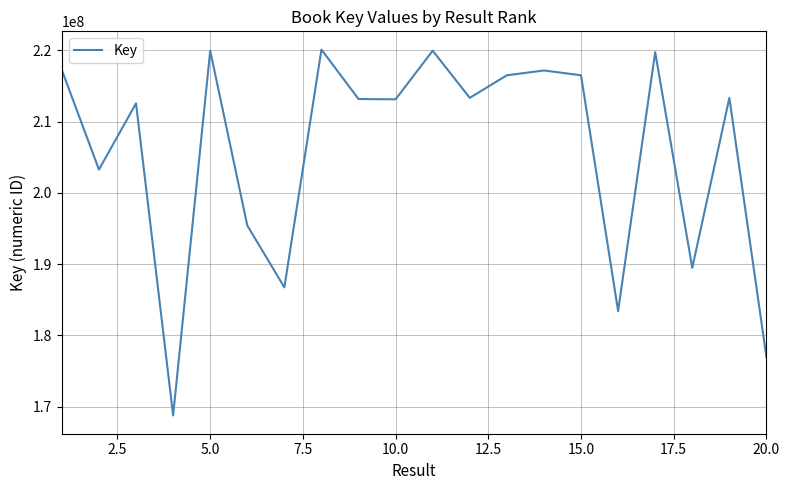

What is the maximum value shown in the chart?

220100311